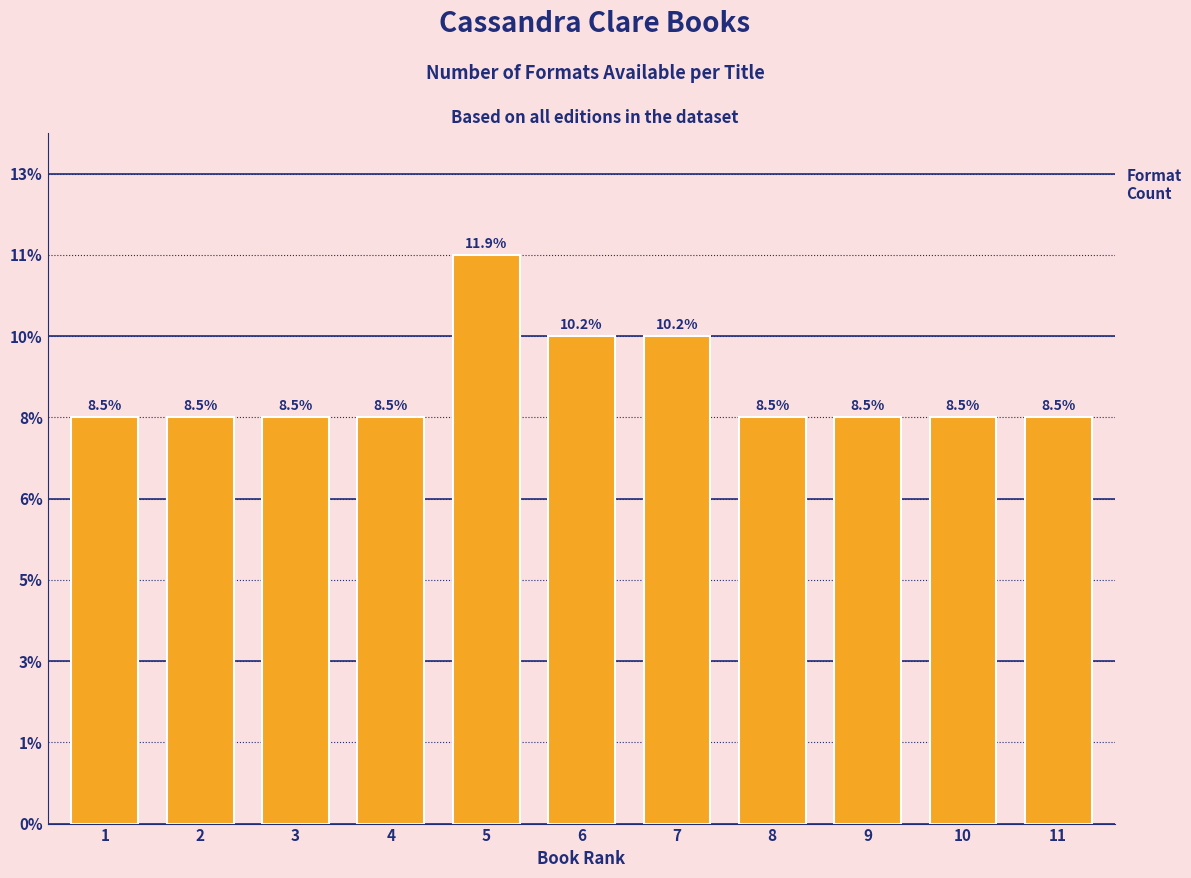

Does the chart contain any negative values?

No